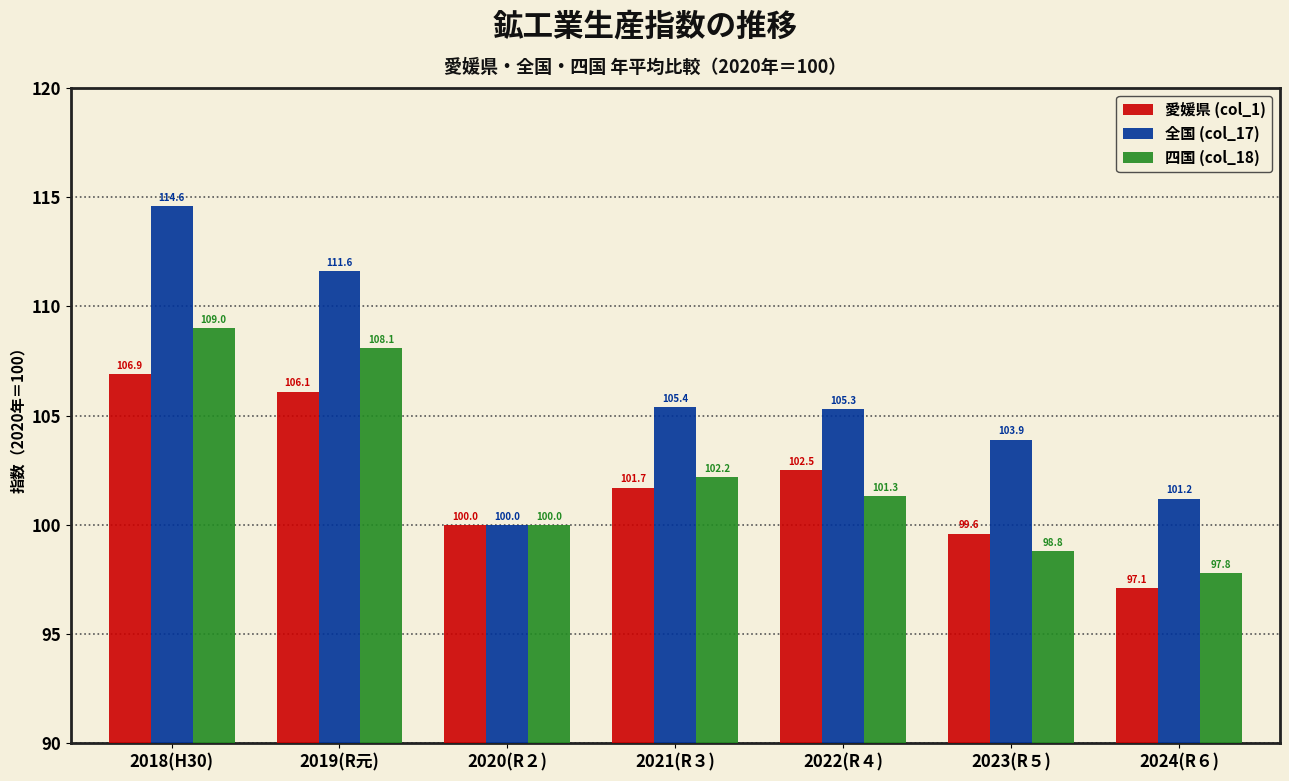

How many groups of bars are there?

7